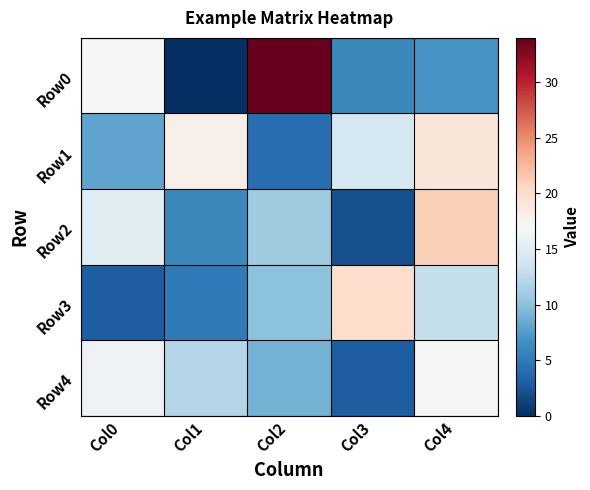

Which series changed the most between Col0 and Col1?

Row0